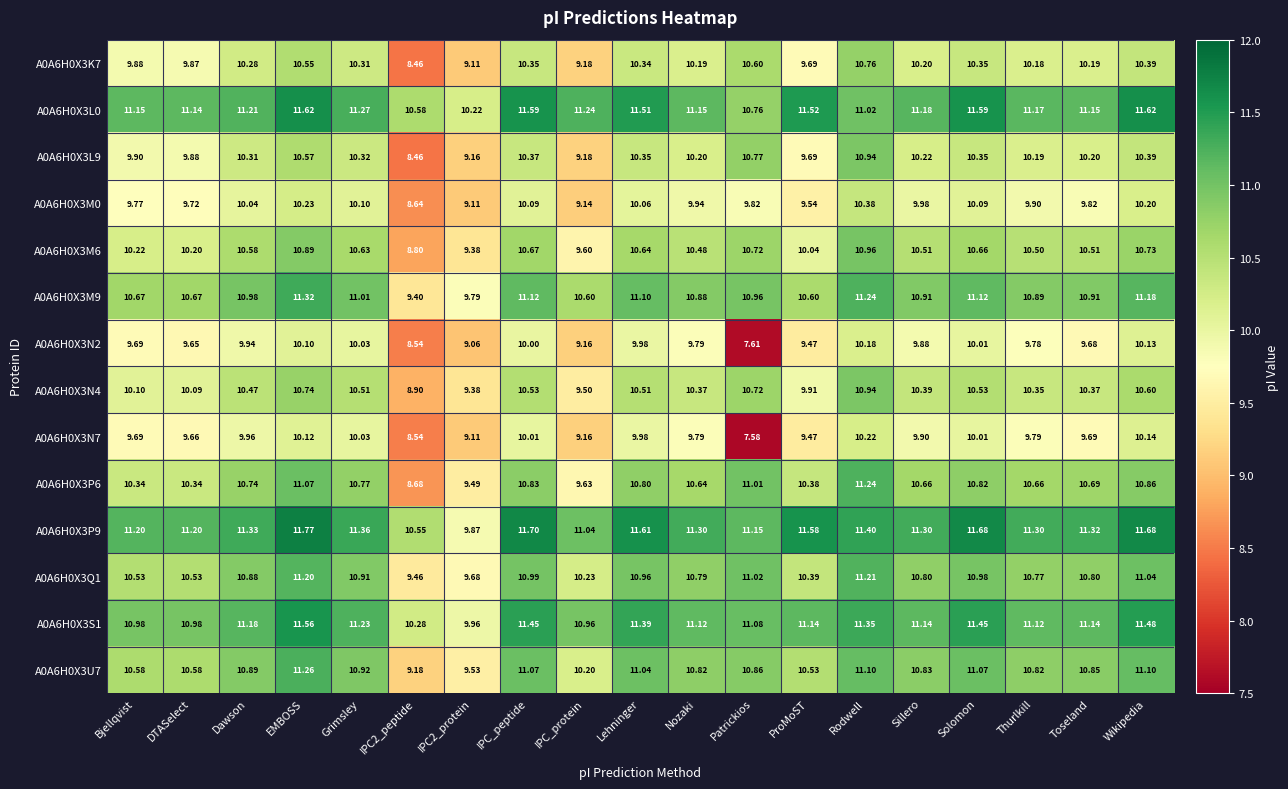

How many data points in A0A6H0X3P6 are less than 10?

3